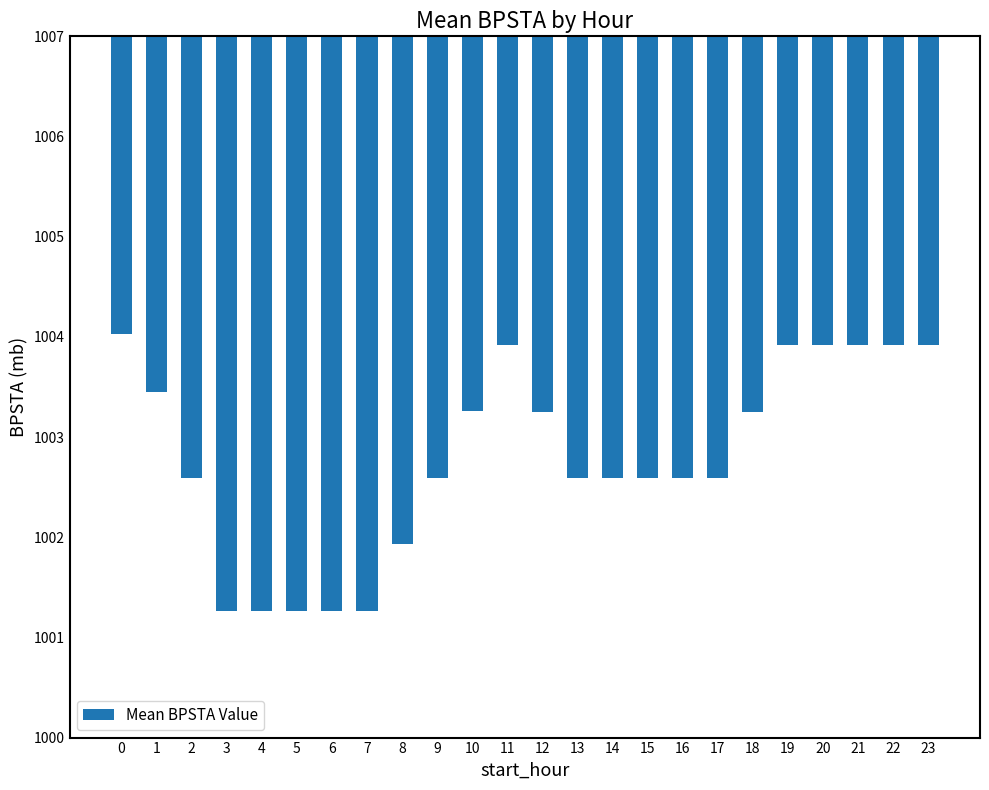

Which category has the lowest value across all series?

3